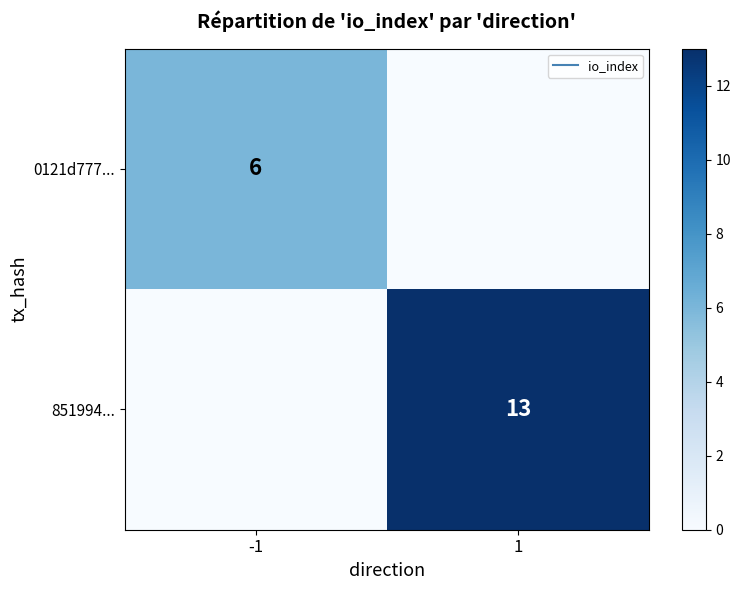

What is the approximate value of 0121d777... at -1?

6